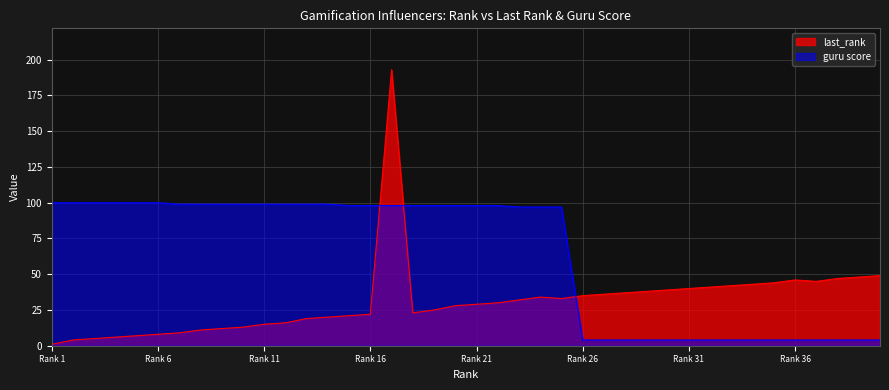

Rank the categories by guru score value from lowest to highest.

26, 27, 28, 29, 30, 31, 32, 33, 34, 35, 36, 37, 38, 39, 40, 23, 24, 25, 15, 16, 17, 18, 19, 20, 21, 22, 7, 8, 9, 10, 11, 12, 13, 14, 1, 2, 3, 4, 5, 6